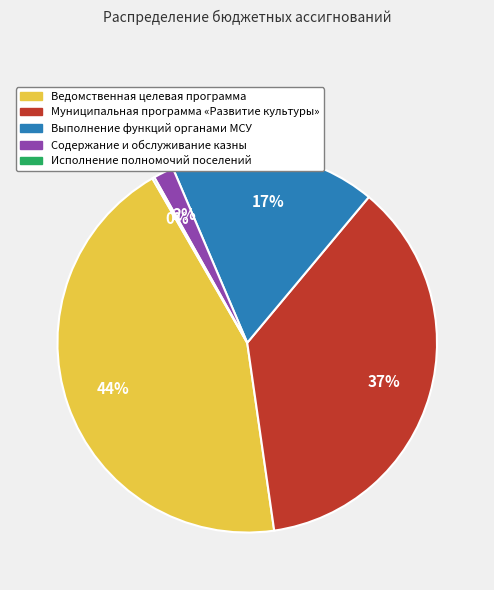

Which slice is the largest?

Ведомственная целевая программа